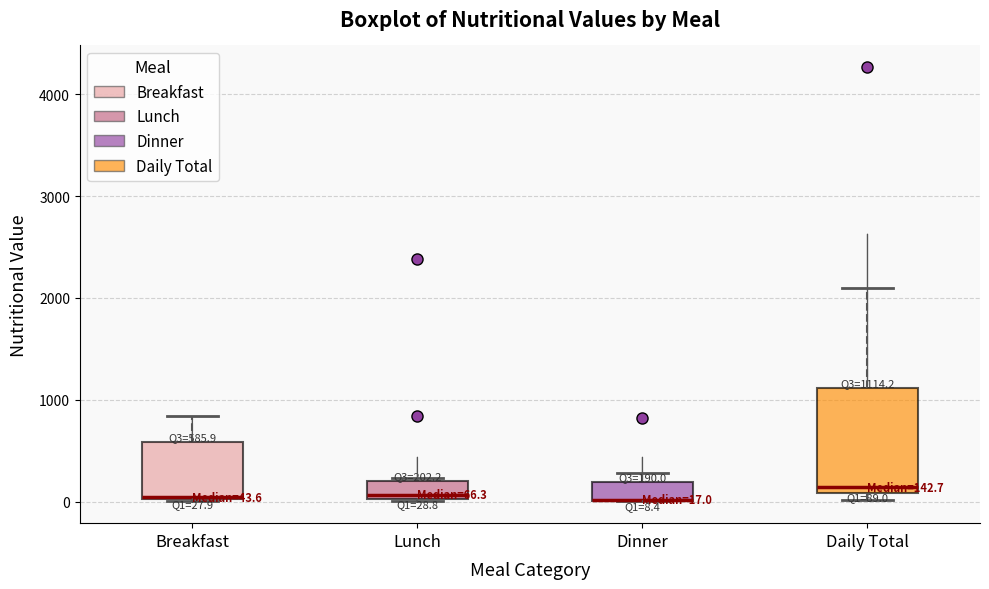

Comparing the boxes themselves (not the whiskers), which one is the tallest?

Daily Total